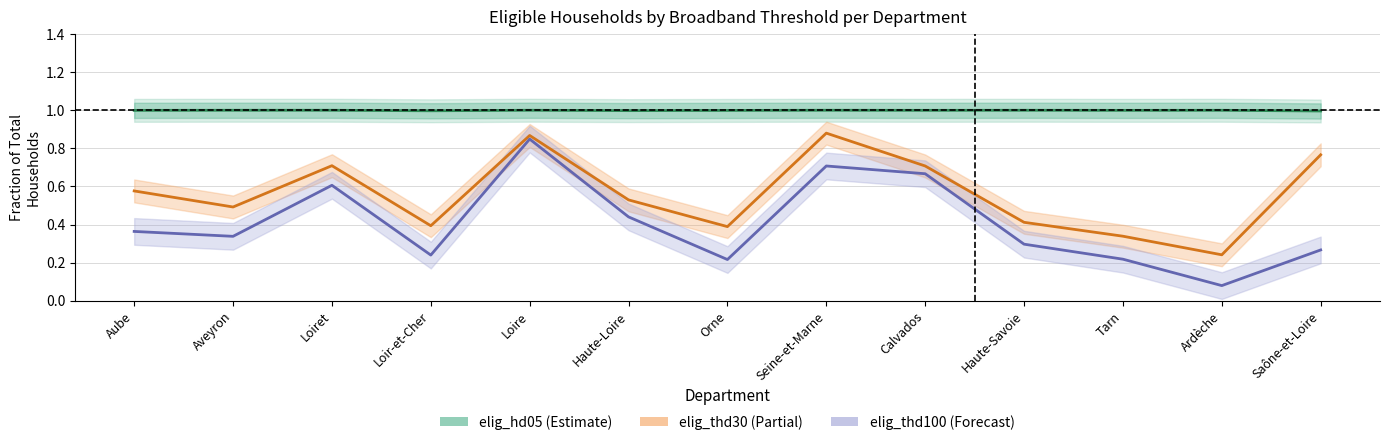

Reading left to right, what are all the values shown in this chart?

elig_hd05: Aube=1.0	Aveyron=1.0	Loiret=1.0	Loir-et-Cher=1.0	Loire=1.0	Haute-Loire=1.0	Orne=1.0	Seine-et-Marne=1.0	Calvados=1.0	Haute-Savoie=1.0	Tarn=1.0	Ardèche=1.0	Saône-et-Loire=1.0
elig_thd30: Aube=0.6	Aveyron=0.5	Loiret=0.7	Loir-et-Cher=0.4	Loire=0.9	Haute-Loire=0.5	Orne=0.4	Seine-et-Marne=0.9	Calvados=0.7	Haute-Savoie=0.4	Tarn=0.3	Ardèche=0.2	Saône-et-Loire=0.8
elig_thd100: Aube=0.4	Aveyron=0.3	Loiret=0.6	Loir-et-Cher=0.2	Loire=0.8	Haute-Loire=0.4	Orne=0.2	Seine-et-Marne=0.7	Calvados=0.7	Haute-Savoie=0.3	Tarn=0.2	Ardèche=0.1	Saône-et-Loire=0.3